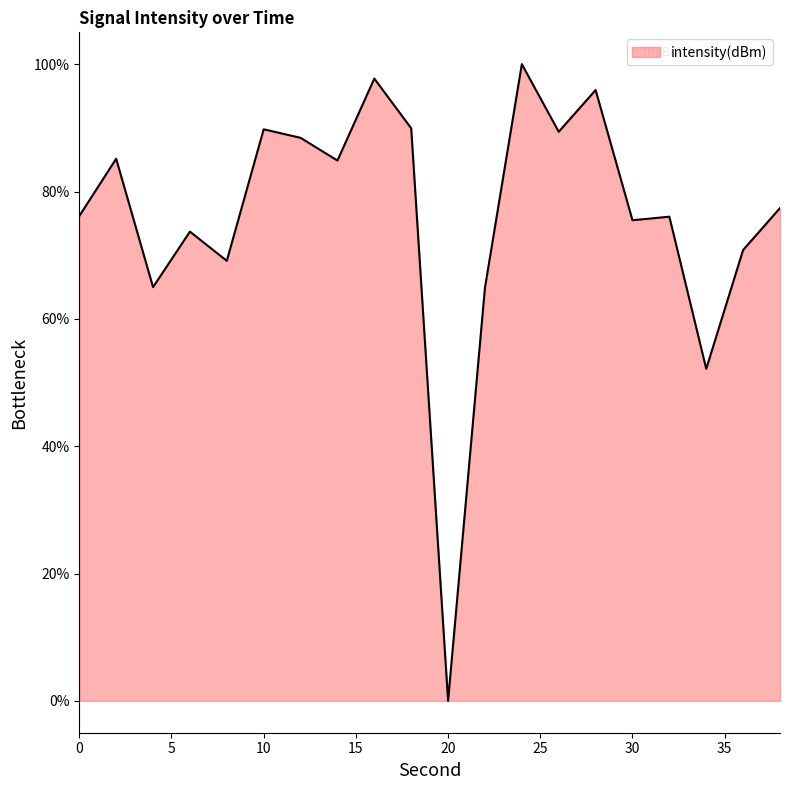

What is the maximum value shown in the chart?

100.0